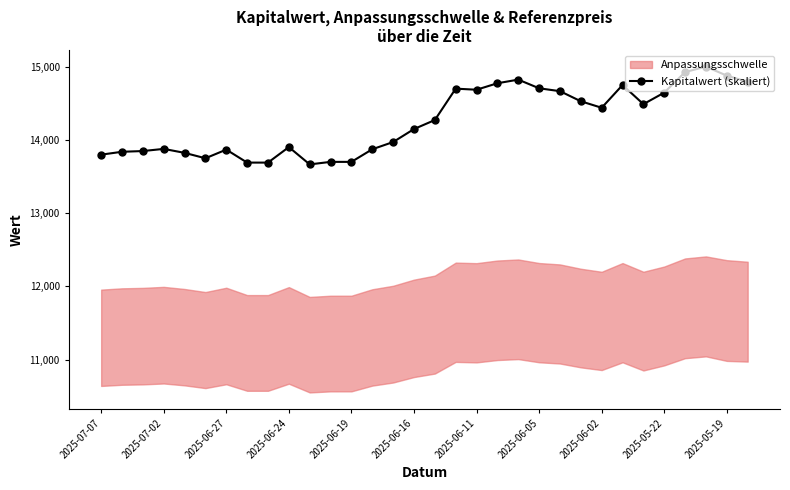

True or false: Kapitalwert (skaliert) has more than 1 interior local peaks.

True